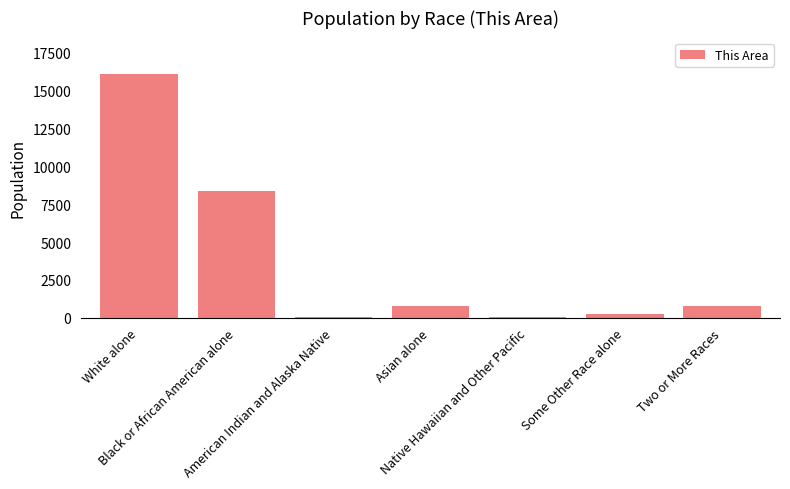

What is the maximum value shown in the chart?

16101